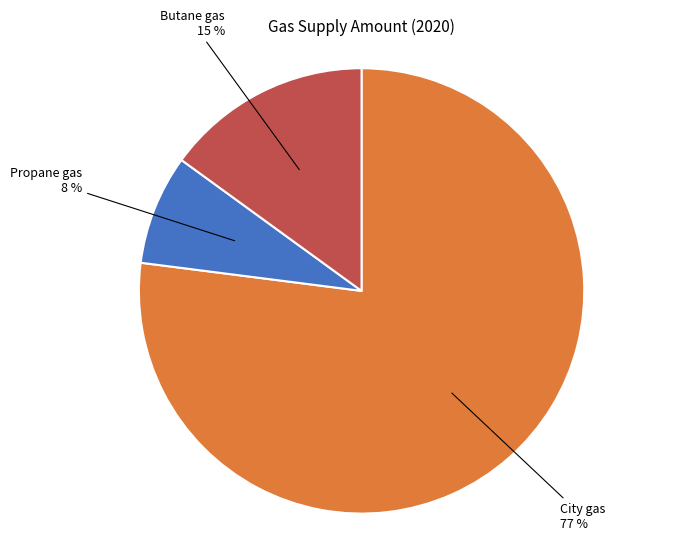

How many segments does this pie chart have?

3